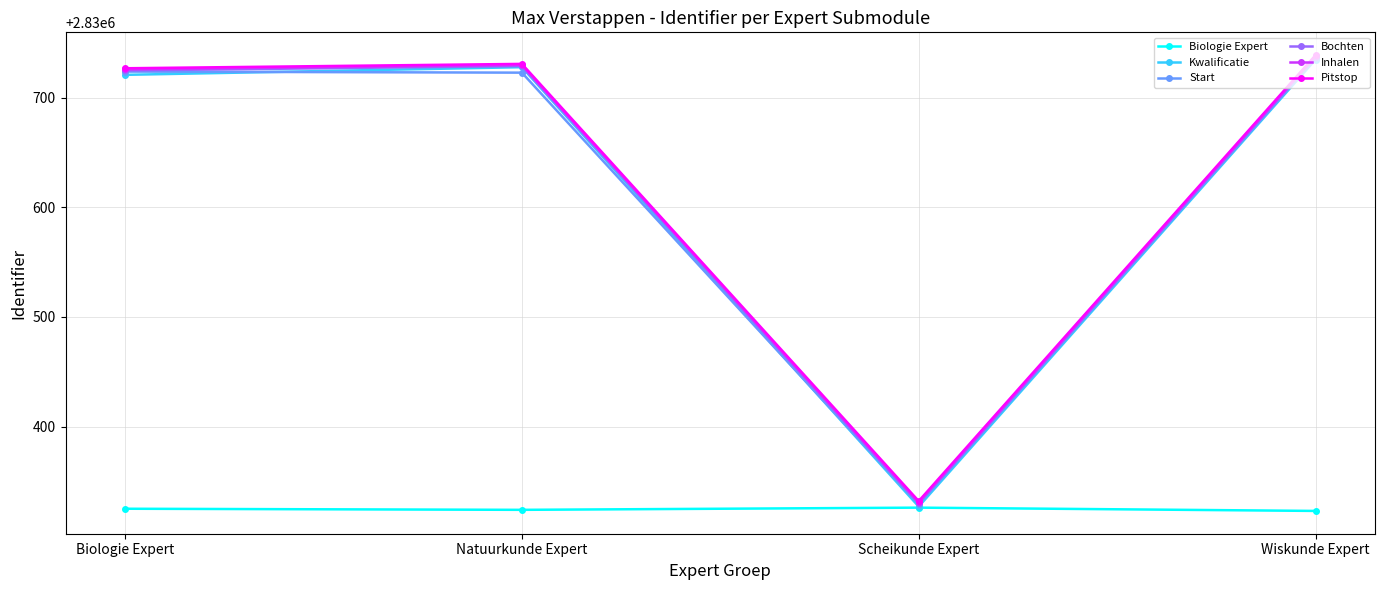

What is the label of the 3rd point from the right?

Natuurkunde Expert